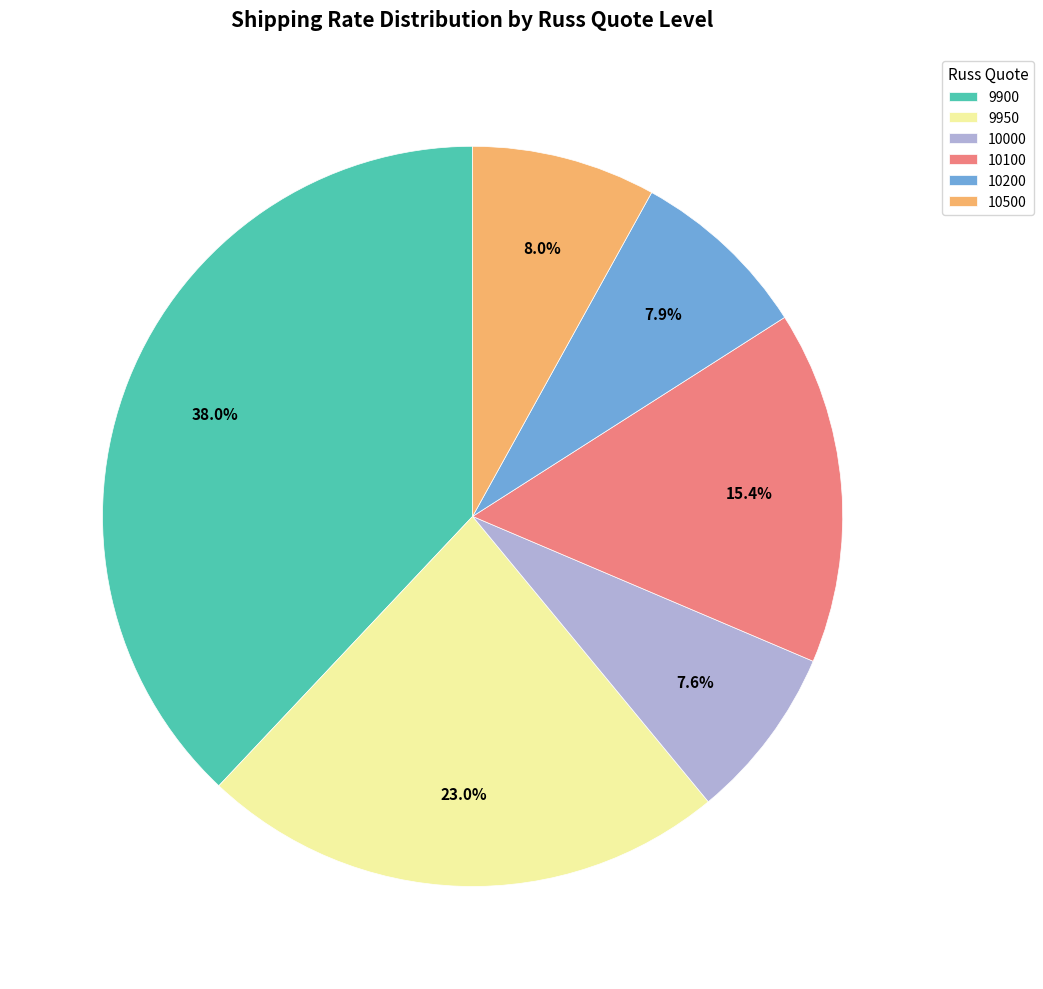

Which category has the biggest portion of the pie?

9900